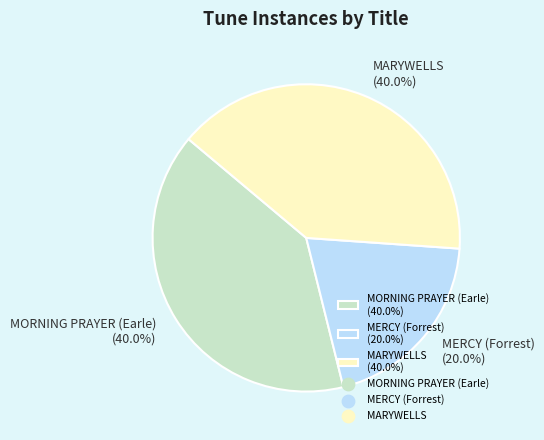

To the nearest percent, what portion does MERCY (Forrest) represent?

20%